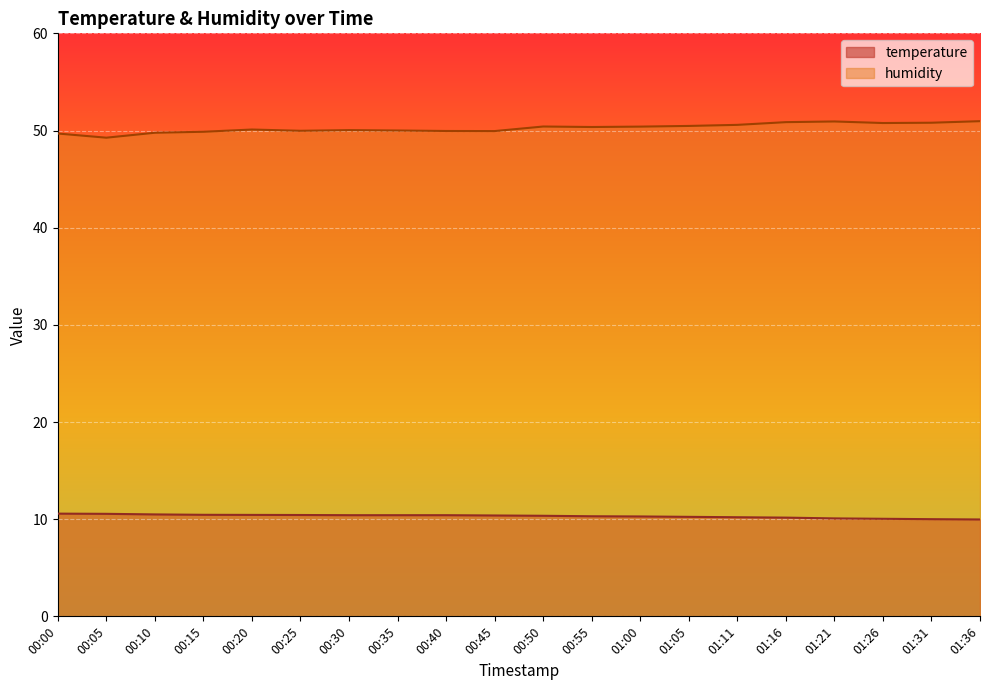

True or false: temperature has more than 1 interior local peaks.

False